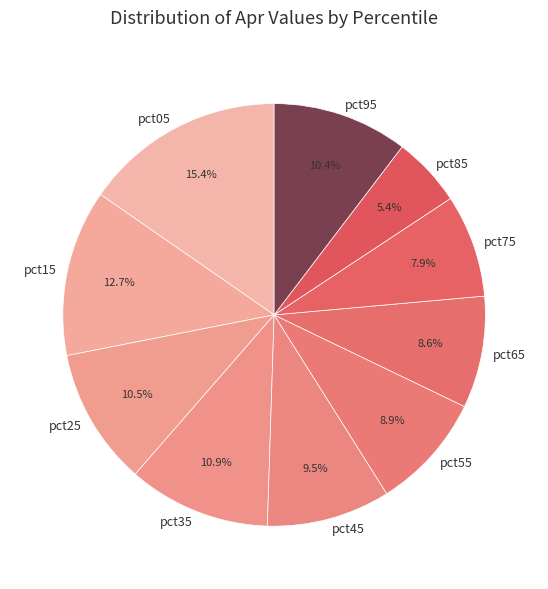

Which category has the smallest portion of the pie?

pct85